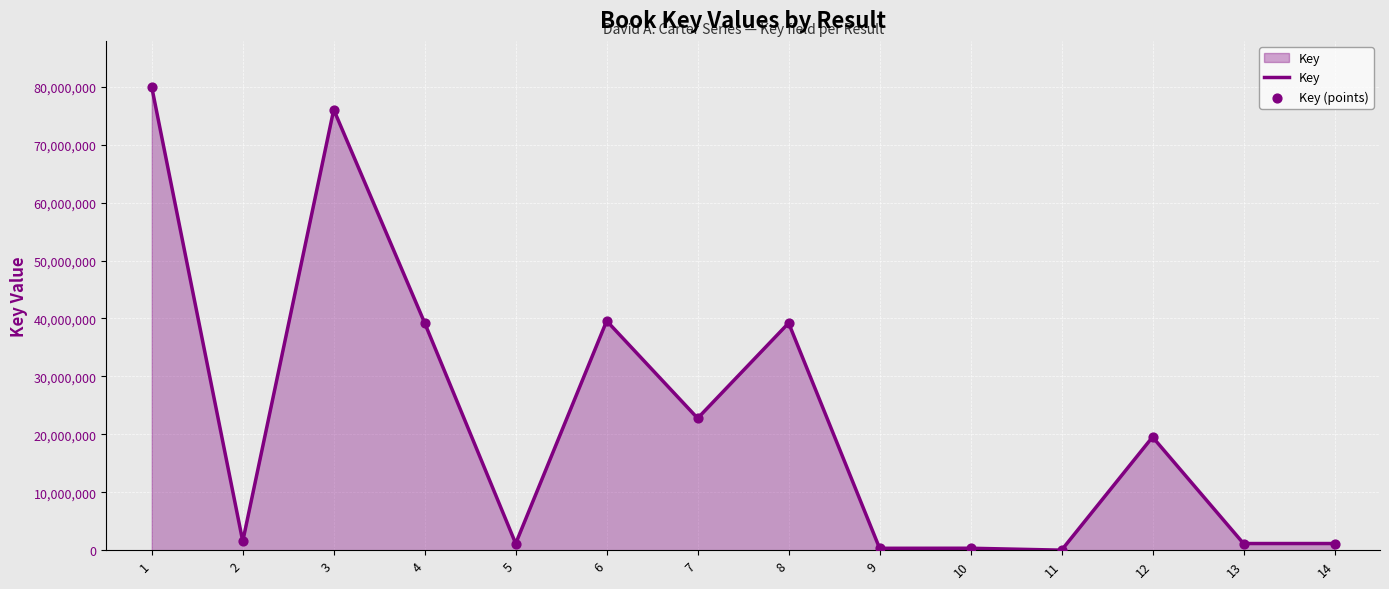

Approximately how many times larger is the value at 6 compared to 4?

1.0